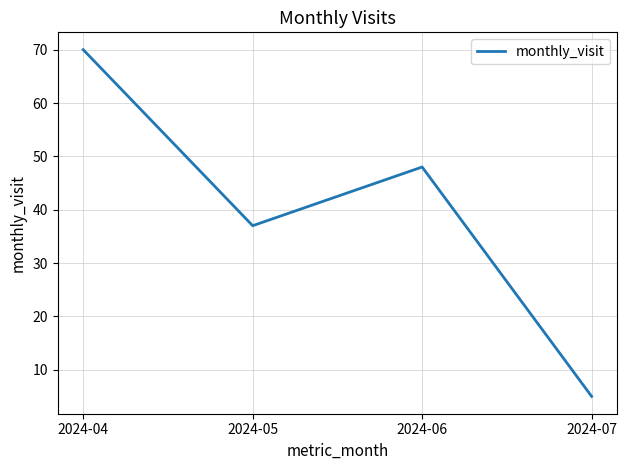

Which has a higher value, 2024-06 or 2024-05?

2024-06